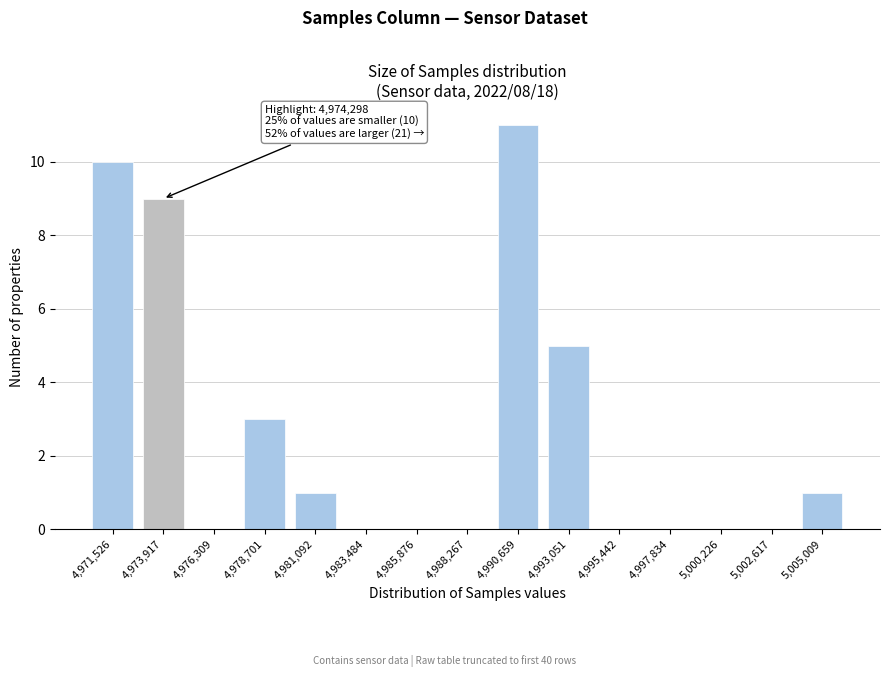

Reading left to right, extract all data points from this chart.

4,971,526=10	4,973,917=9	4,976,309=0	4,978,701=3	4,981,092=1	4,983,484=0	4,985,876=0	4,988,267=0	4,990,659=11	4,993,051=5	4,995,442=0	4,997,834=0	5,000,226=0	5,002,617=0	5,005,009=1